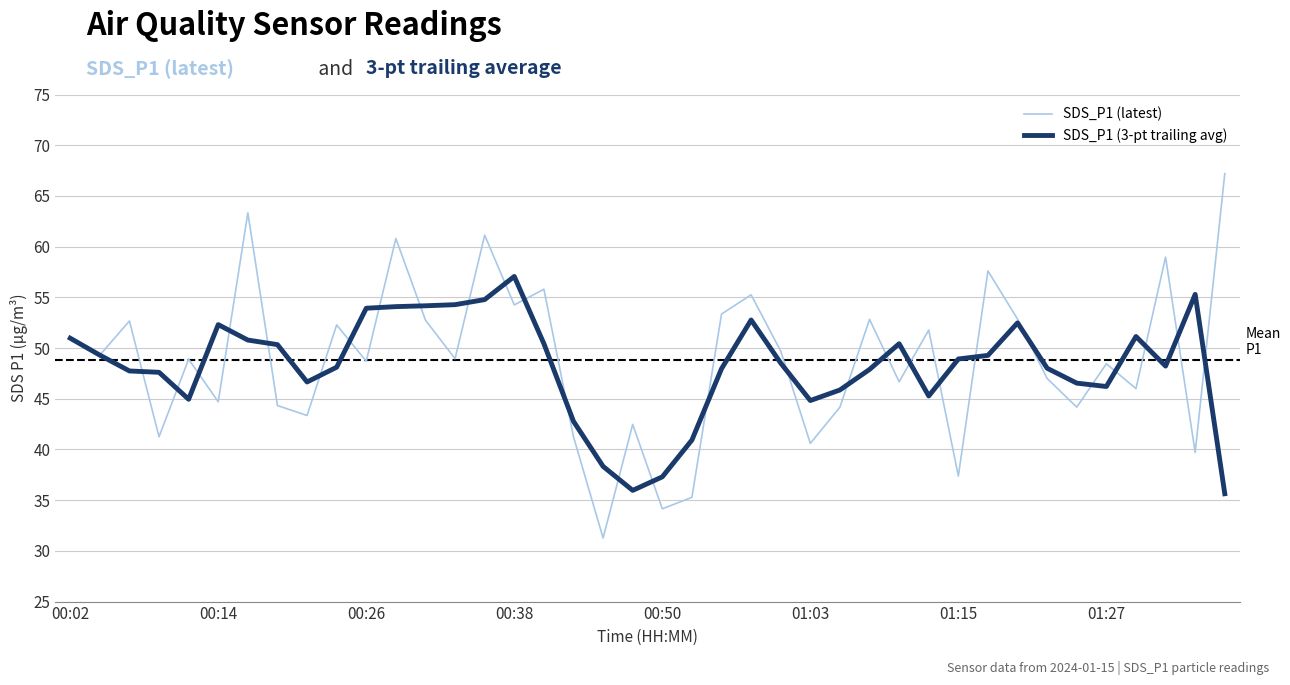

True or false: SDS_P1 (3-pt trailing avg) and SDS_P1 (latest) cross at least once.

True